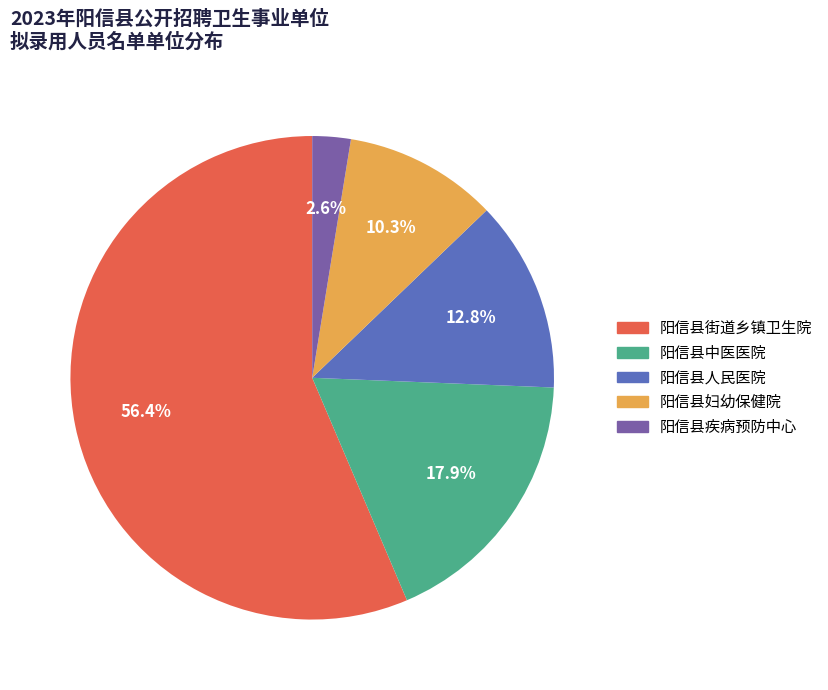

To the nearest percent, what portion does 阳信县街道乡镇卫生院 represent?

56%